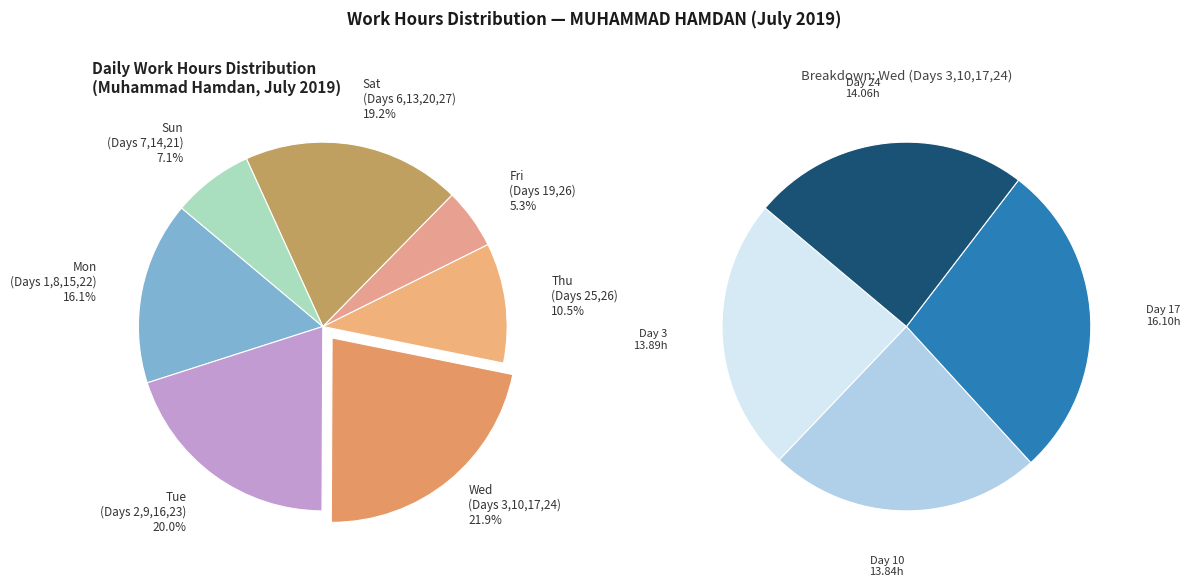

Which category has the biggest portion of the pie?

Day 17